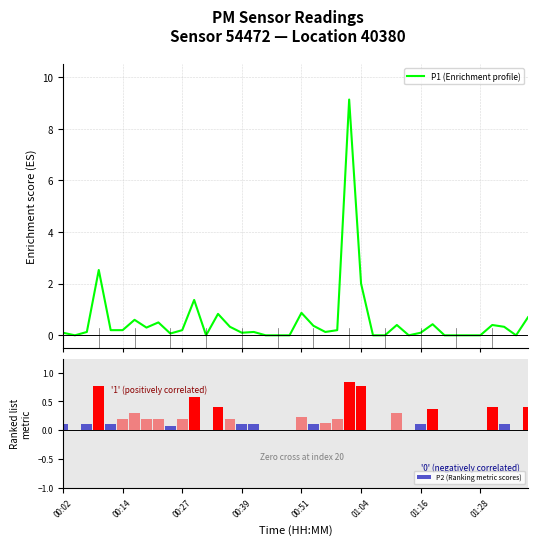

At how many categories does at least one series exceed 0?

27